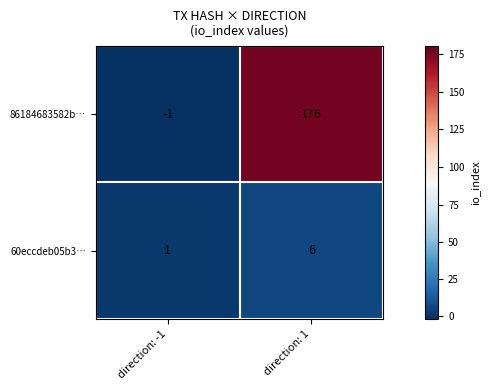

Which series has the widest spread of values?

86184683582b…